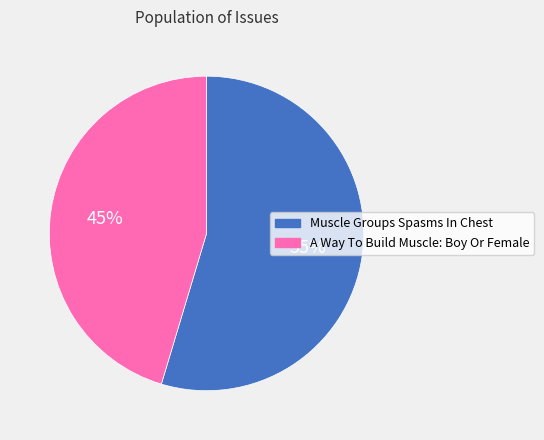

What is the ratio of the value at Muscle Groups Spasms In Chest to the value at A Way To Build Muscle: Boy Or Female?

1.2